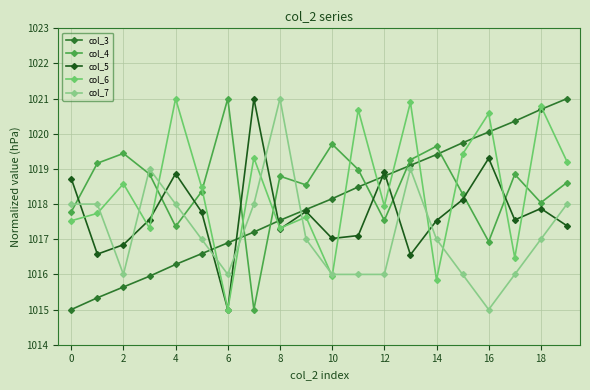

How many times do col_7 and col_5 cross each other?

11